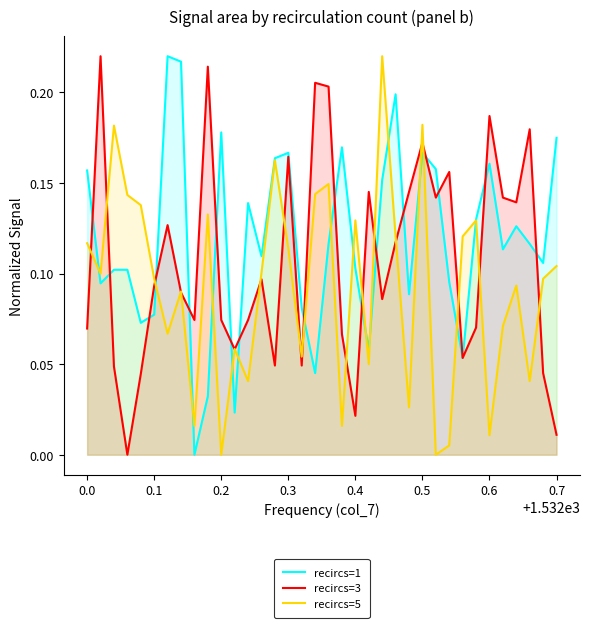

List the series in order of their overall mean, highest first.

recircs=1, recircs=3, recircs=5